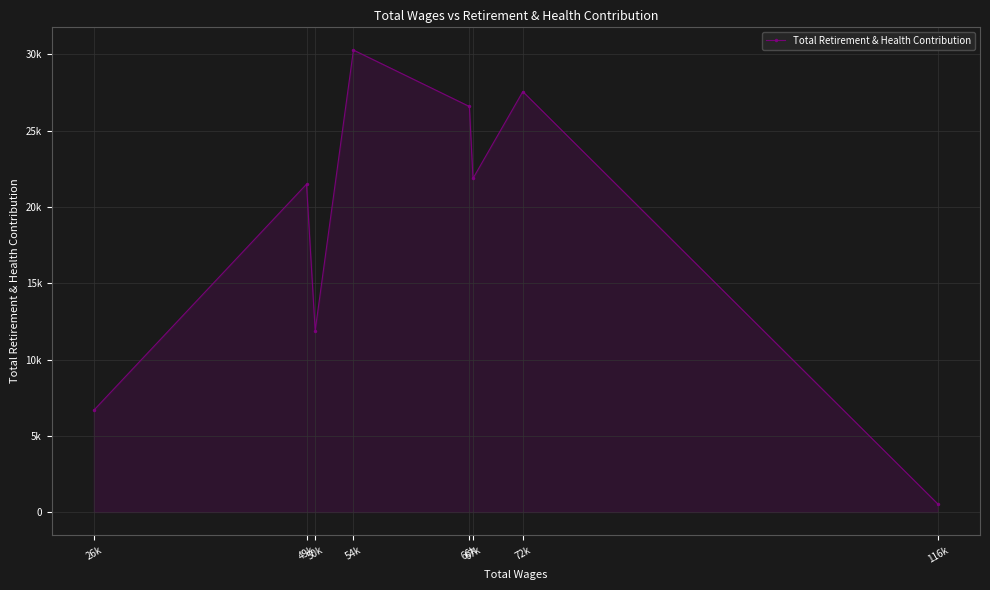

True or false: the data has more than 0 interior local peaks.

True